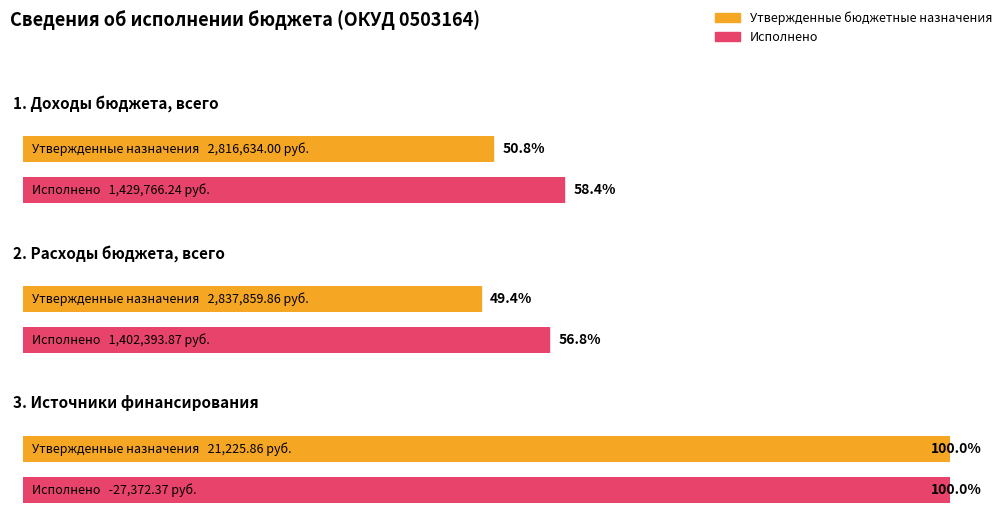

What is the value of the Утвержденные бюджетные назначения bar at the 1st from the left?

2816634.0